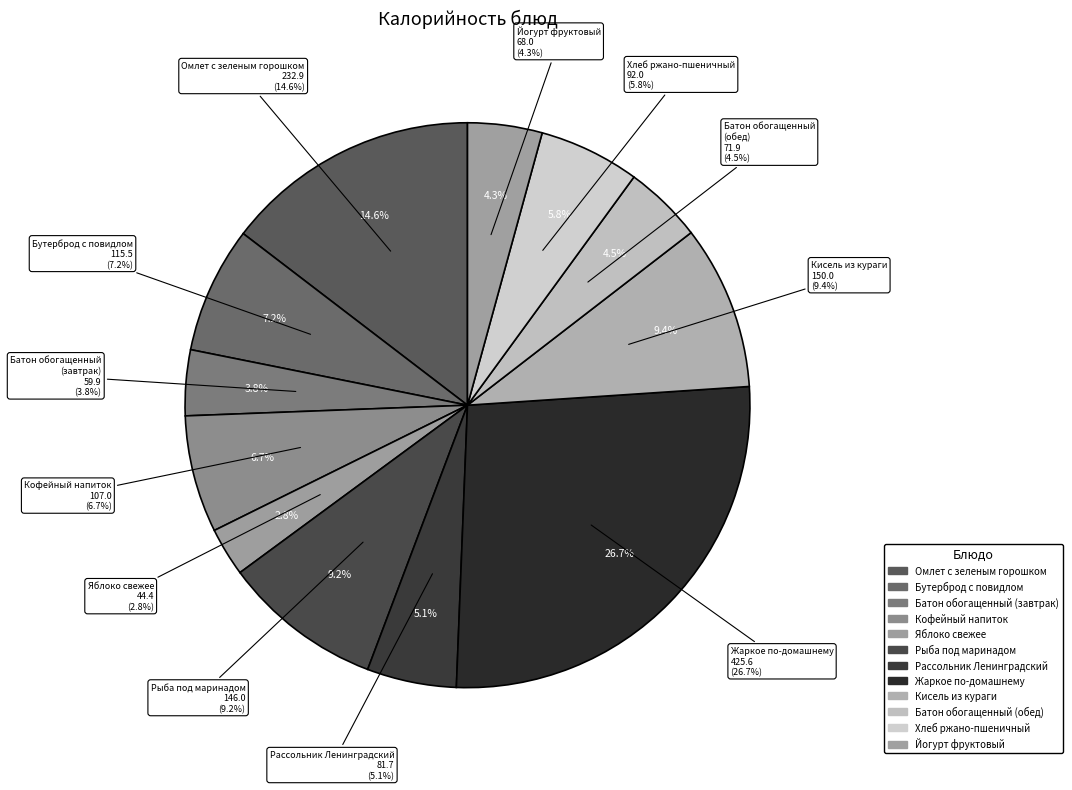

The Кофейный напиток slice represents 1% of the pie. True or false?

False